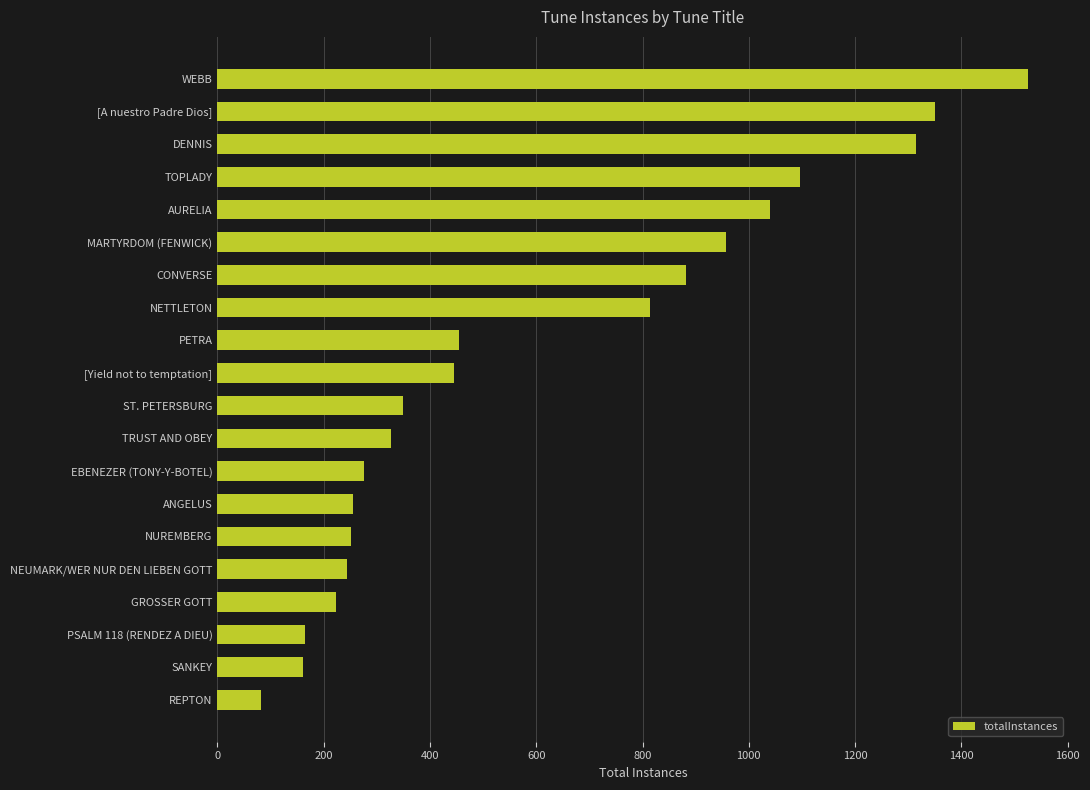

The chart shows a value of 882 at CONVERSE. True or false?

True